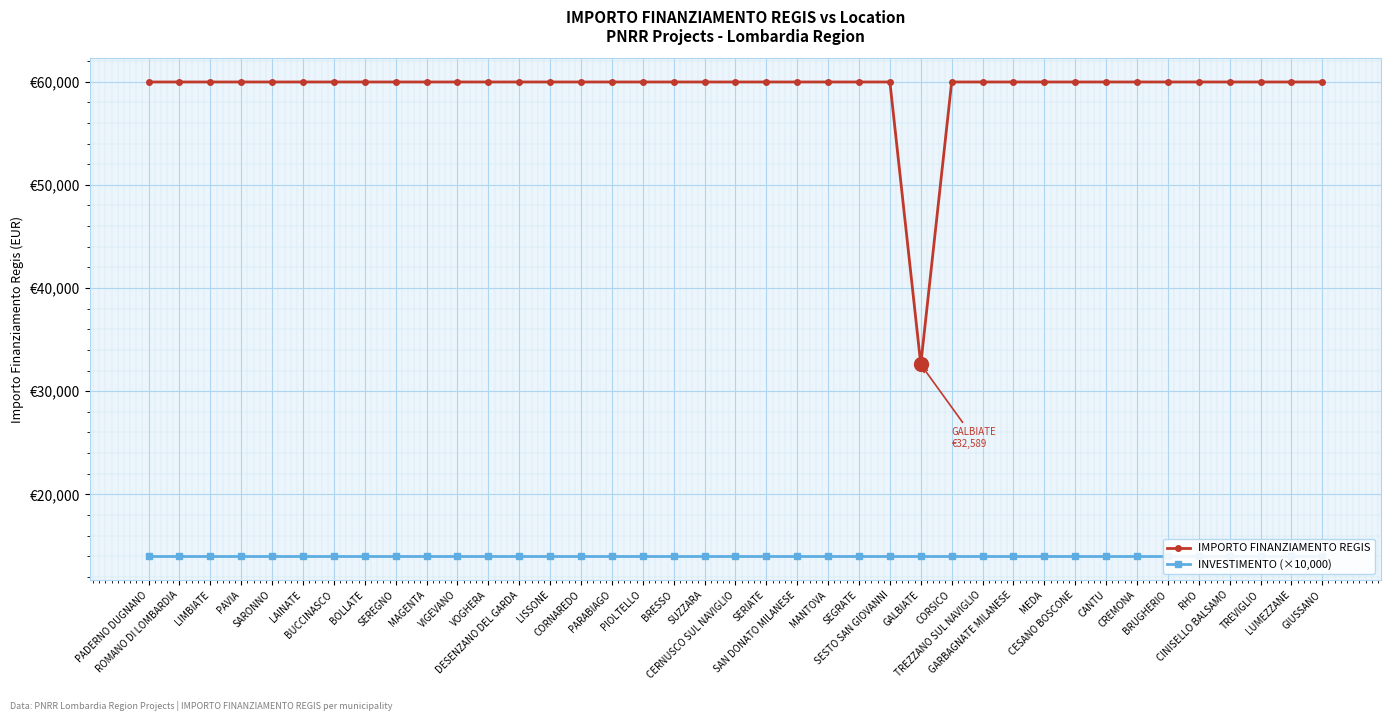

The value of INVESTIMENTO (×10,000) at BUCCINASCO is 14000. True or false?

True